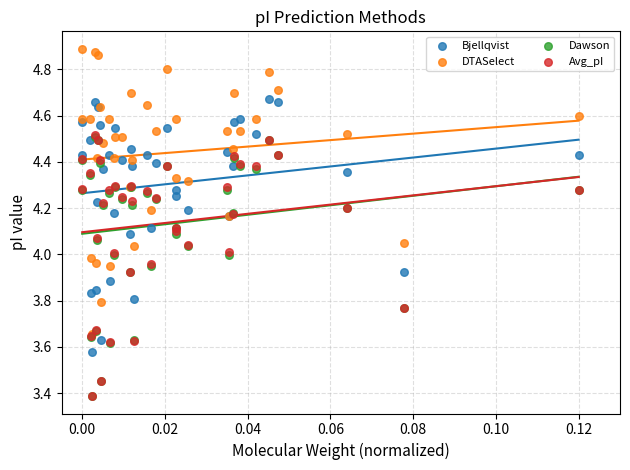

What are all the series names shown in the legend?

Bjellqvist, DTASelect, Dawson, Avg_pI